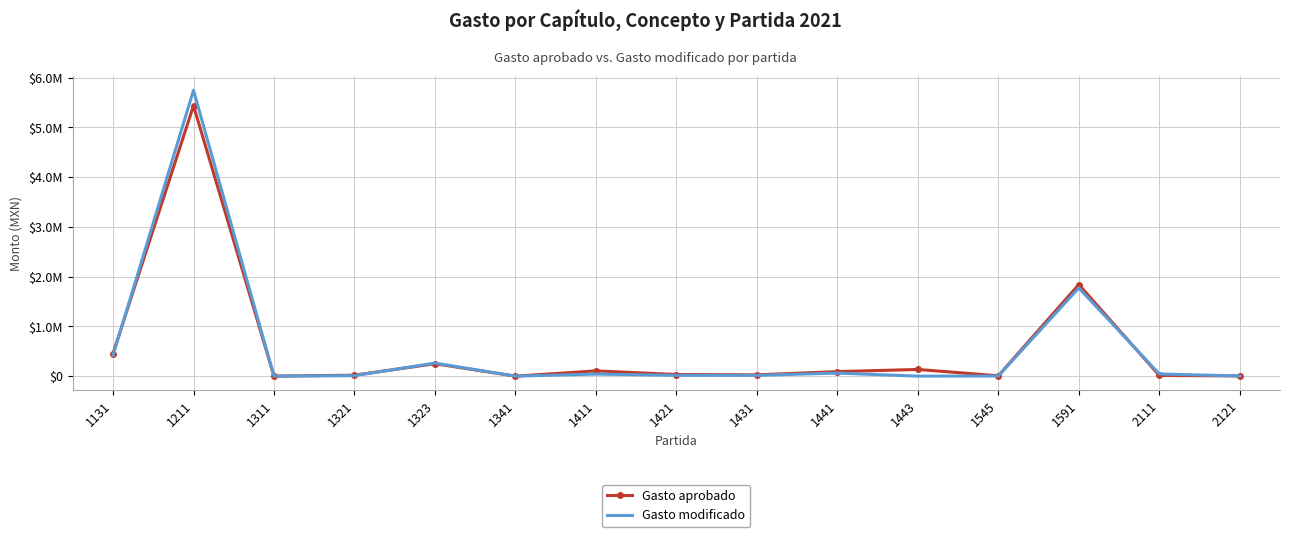

How many lines are shown in the chart?

2